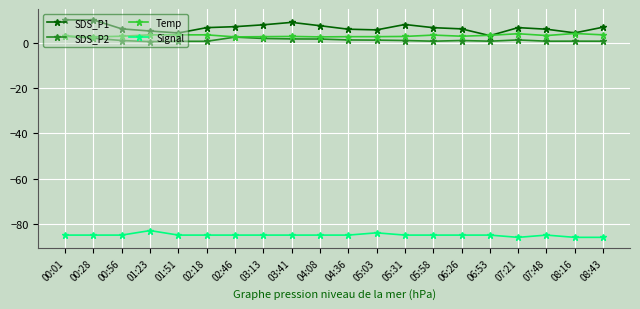

True or false: Signal and Temp cross at least once.

False